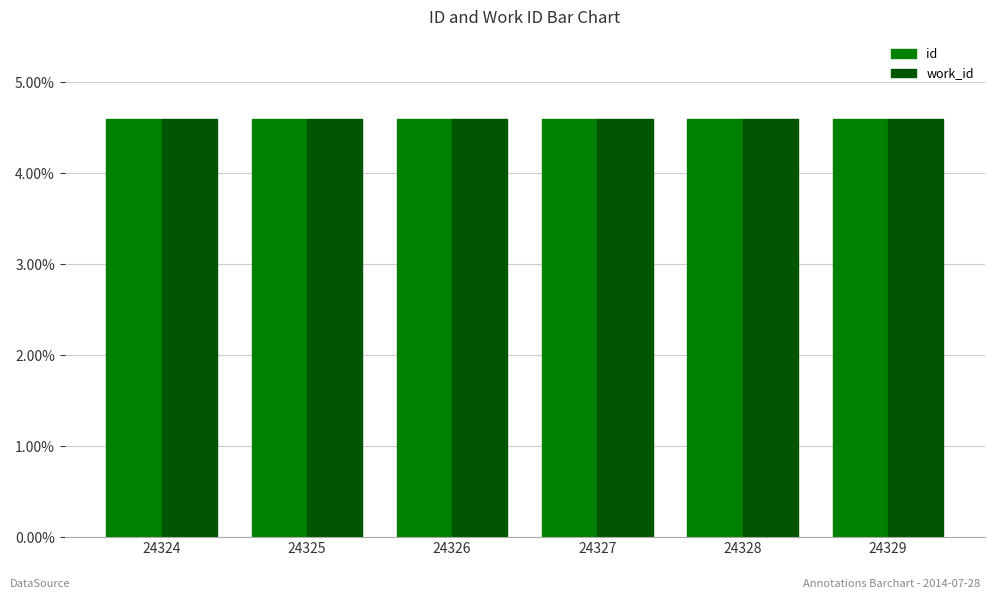

Are the bars grouped side by side (vs. stacked)?

Yes